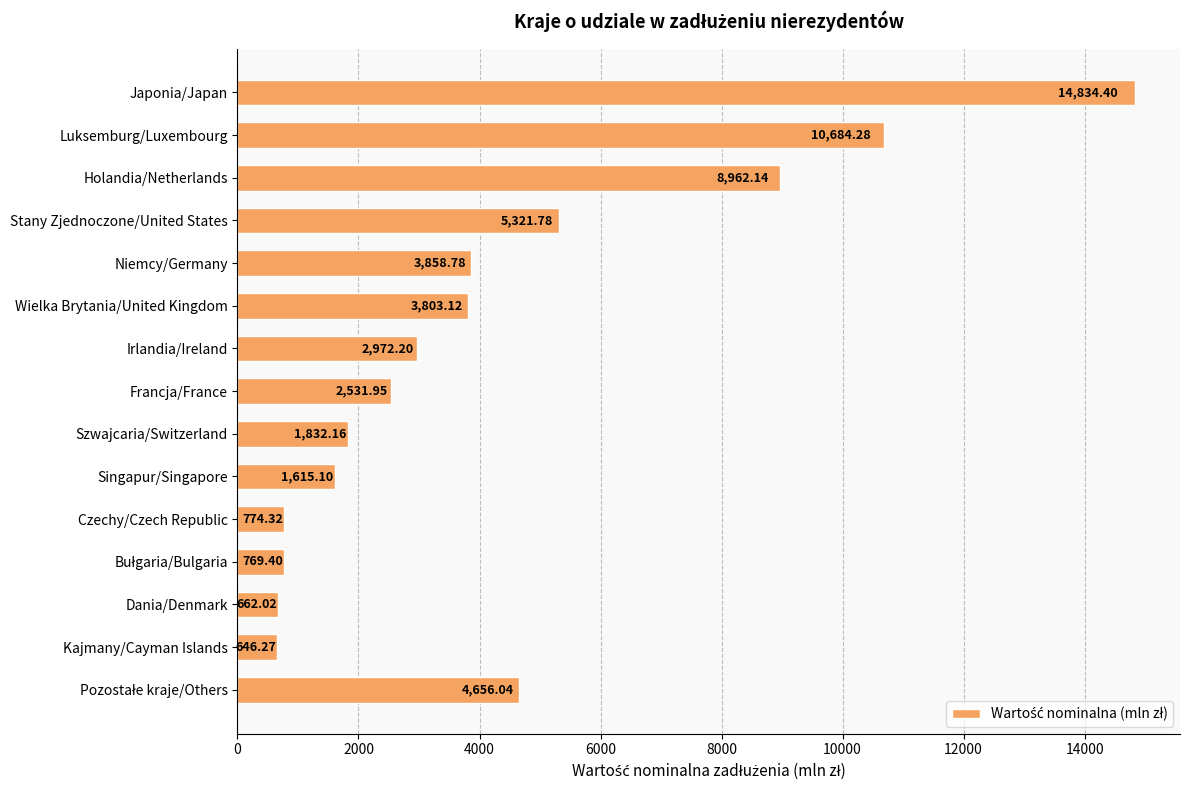

Approximately how many times larger is the value at Holandia/Netherlands compared to Kajmany/Cayman Islands?

13.9